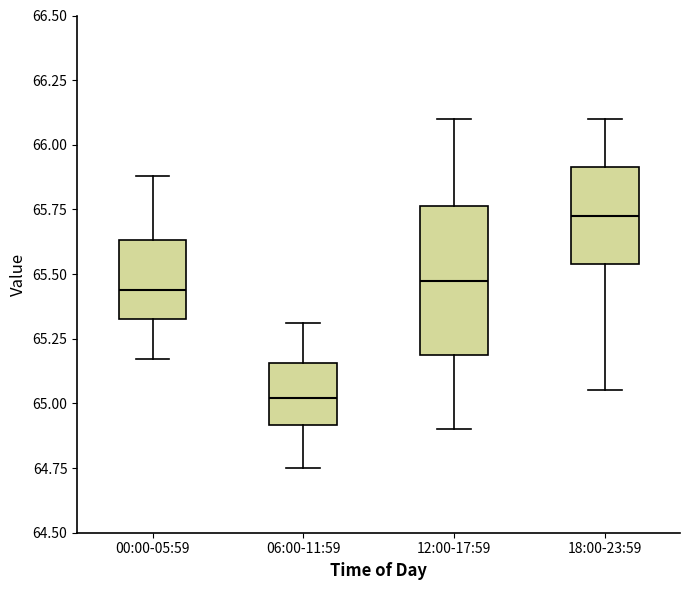

Which box's median line is the lowest?

06:00-11:59